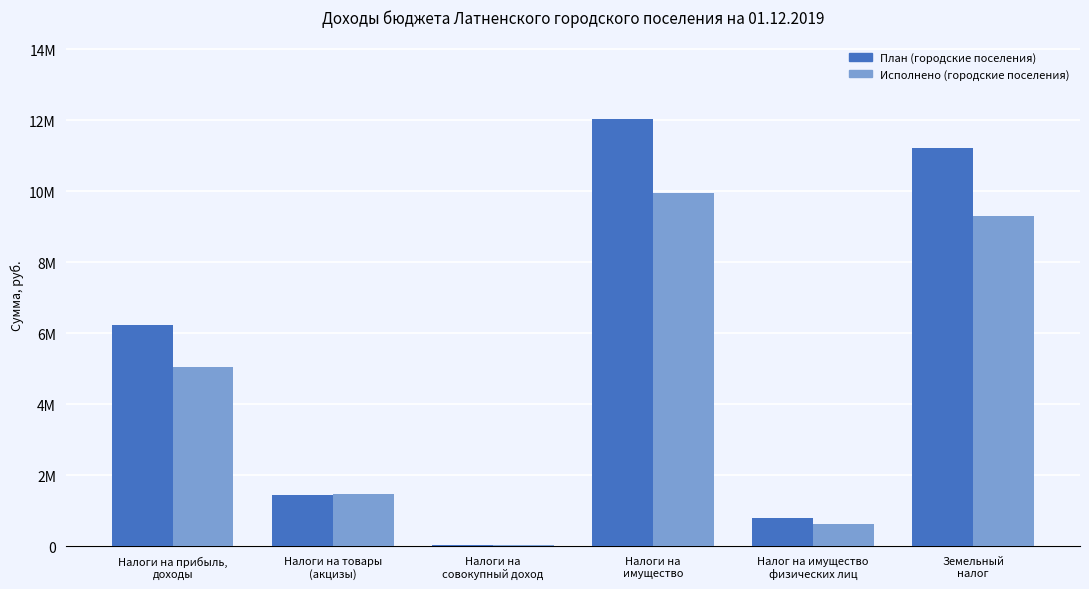

The value of План (городские поселения) at Налоги на
совокупный доход is 40240.9. True or false?

False